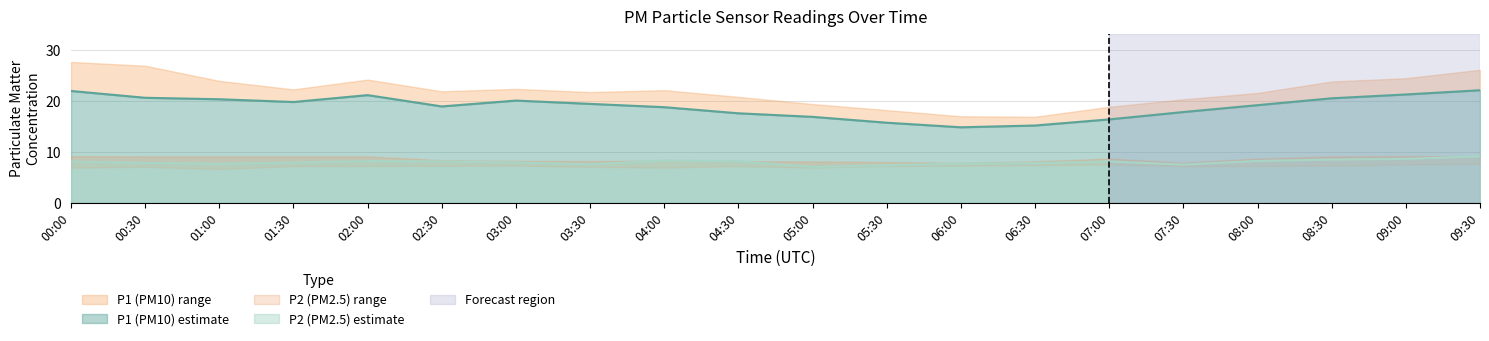

How many categories are shown in the chart?

20